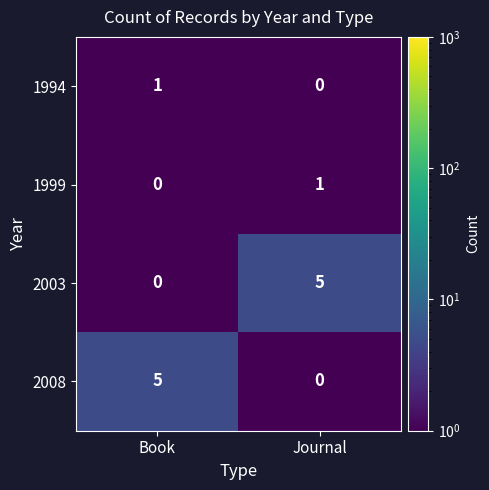

What is the spread (max minus min) of values at Book?

5